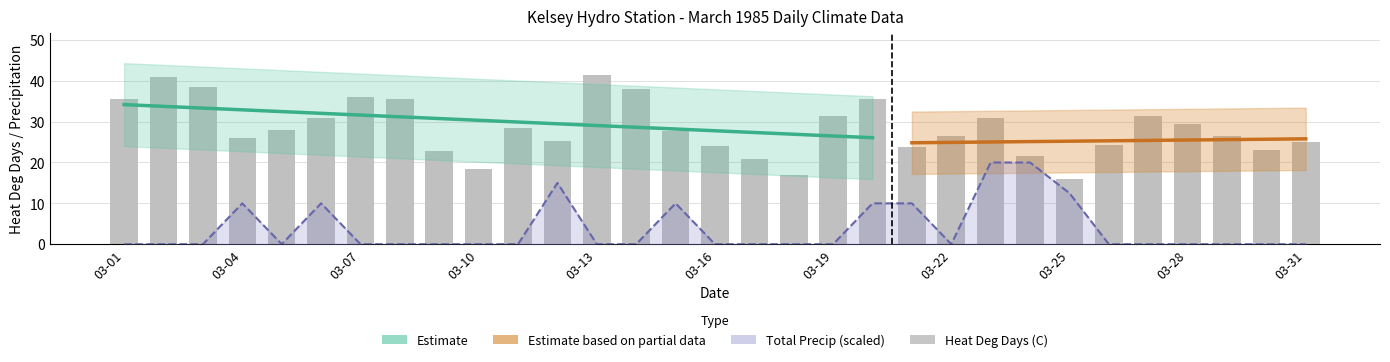

Which series has the largest total across all categories?

Heat Deg Days (C)